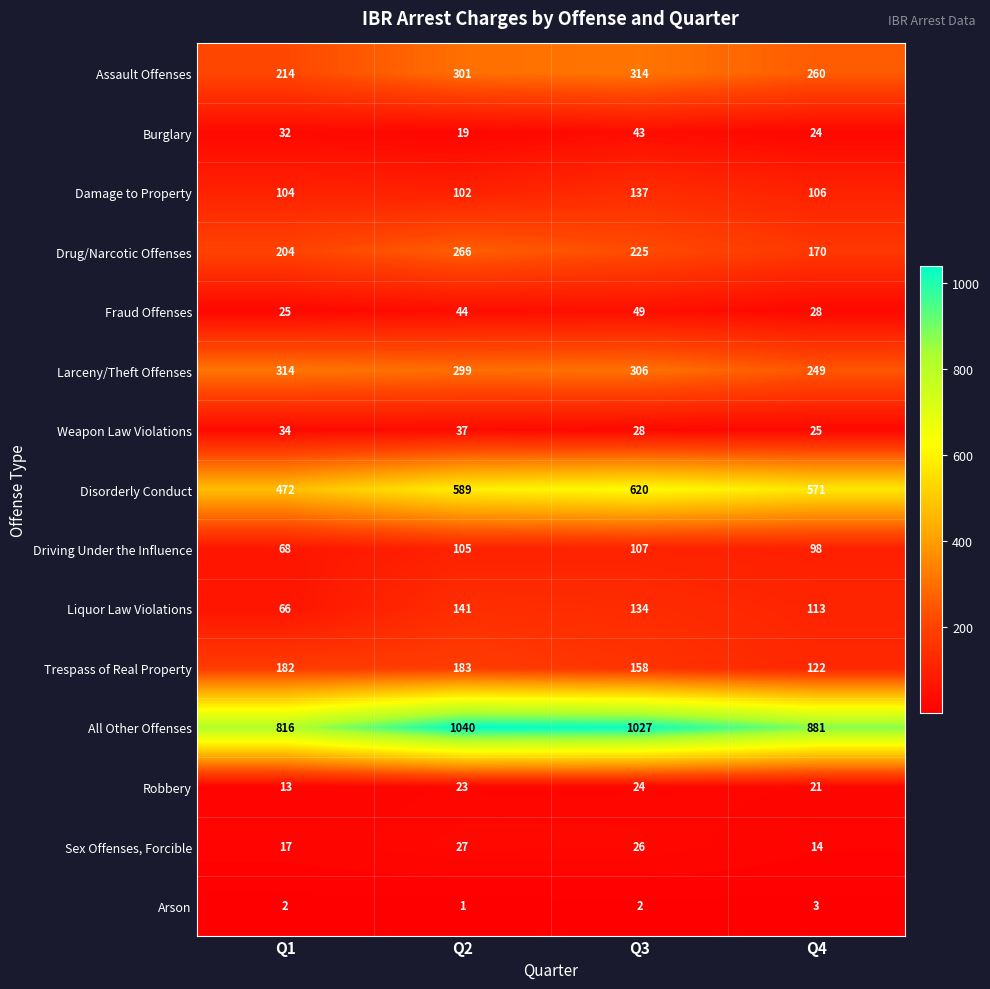

At Q2, list the series in order from largest to smallest.

All Other Offenses, Disorderly Conduct, Assault Offenses, Larceny/Theft Offenses, Drug/Narcotic Offenses, Trespass of Real Property, Liquor Law Violations, Driving Under the Influence, Damage to Property, Fraud Offenses, Weapon Law Violations, Sex Offenses, Forcible, Robbery, Burglary, Arson